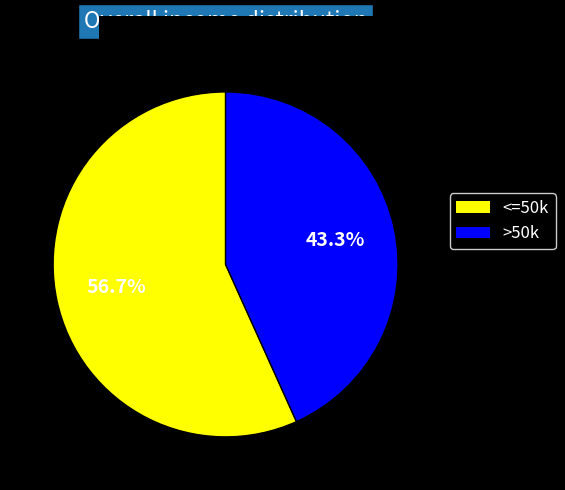

How many slices are in this pie chart?

2